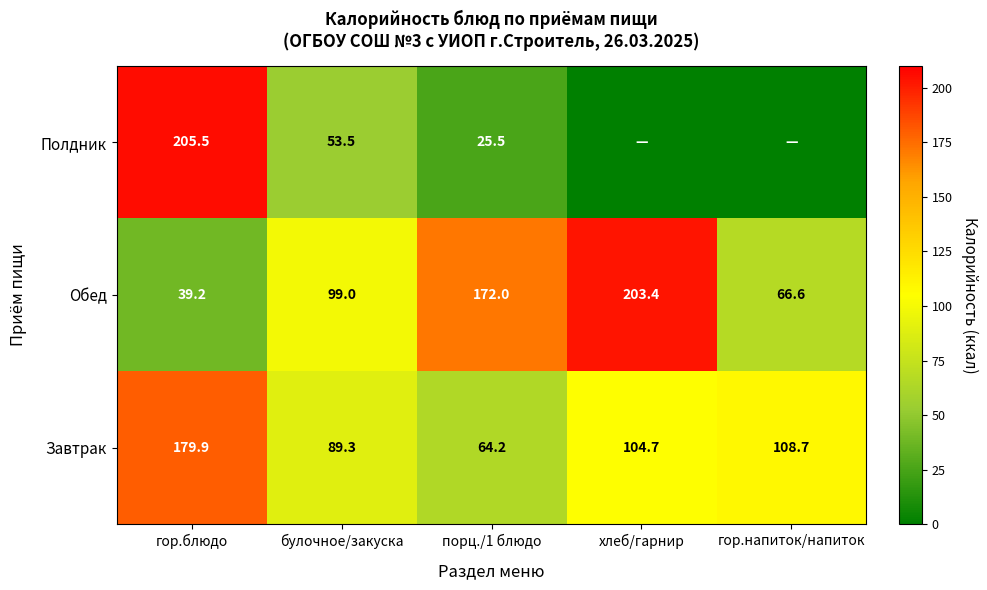

Is the value of Завтрак at хлеб/гарнир greater than the value of Обед at гор.блюдо?

Yes